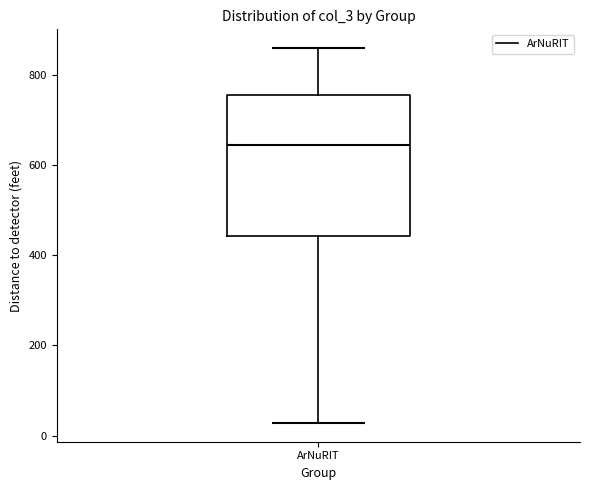

Where does the upper whisker of the box for ArNuRIT end on the y-axis? The values are not printed on the chart, so give them approximately, as read against the axis.

860